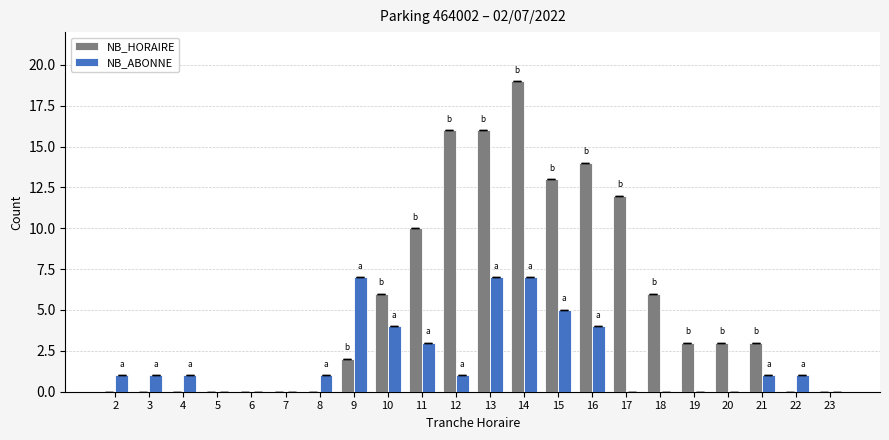

At which category is the sum across all series the highest?

14